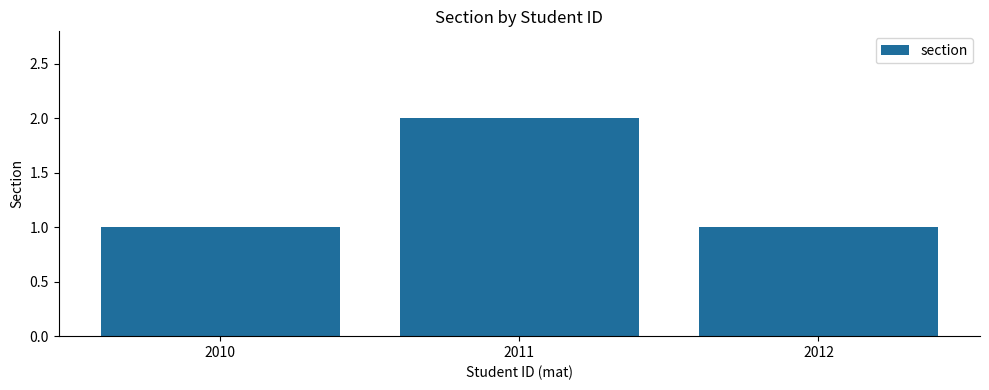

The chart shows a value of 0 at 2012. True or false?

False